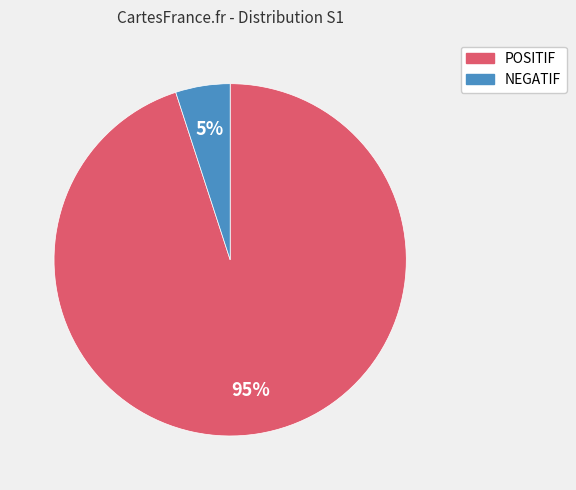

To the nearest percent, what is the average slice percentage?

50%